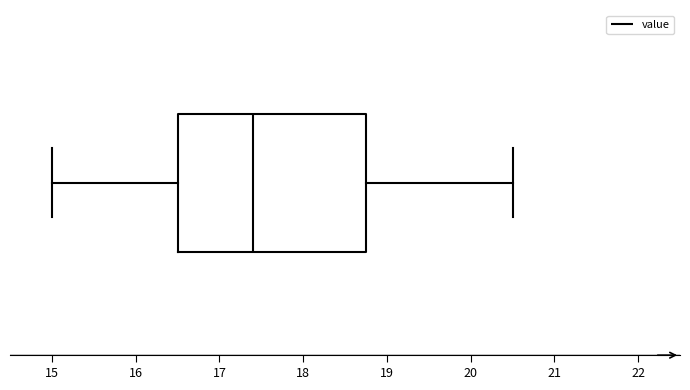

Transcribe this box plot: give where the median line is, the range the box spans, and where the two whiskers end, as read against the x-axis. The values are not printed on the chart, so give them approximately, as read against the axis.

median 17.4, box 16.5 to 18.8, whiskers 15.0 to 20.5